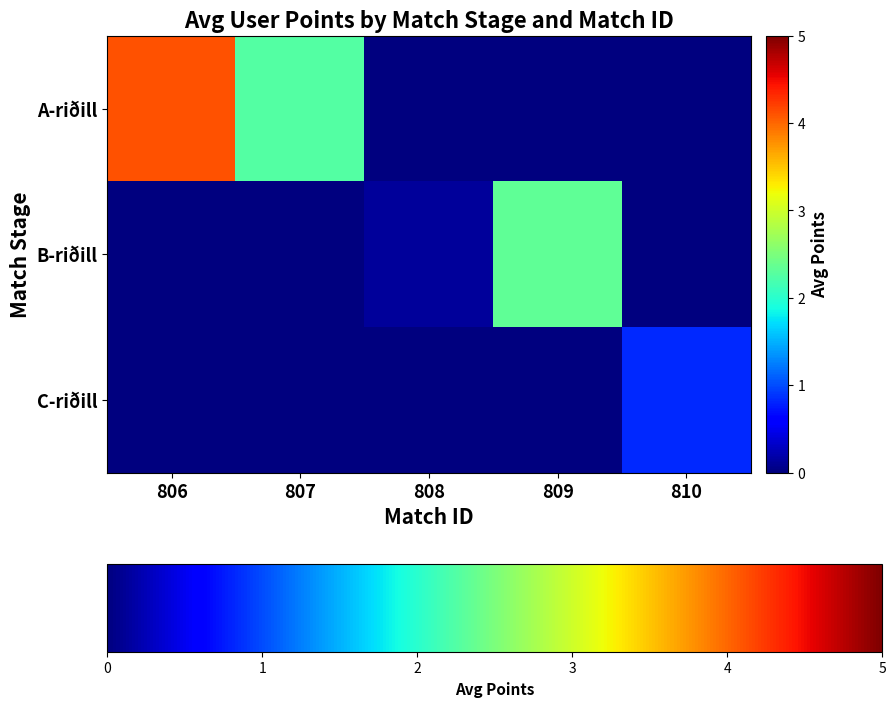

What is the total value across all series at 806?

4.1